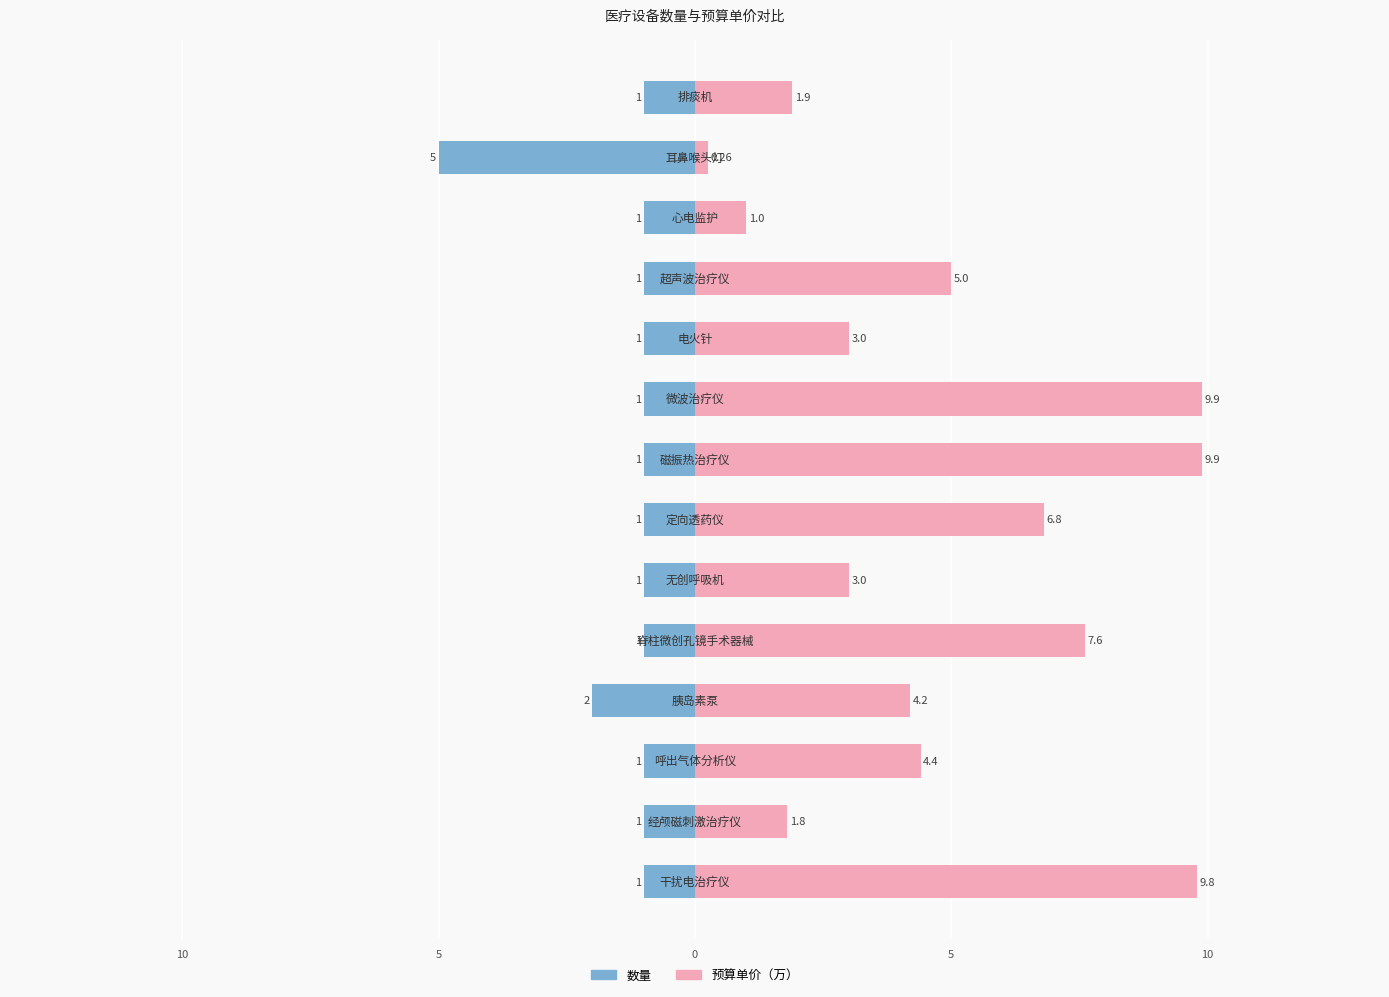

Which series has the largest total across all categories?

预算单价（万）